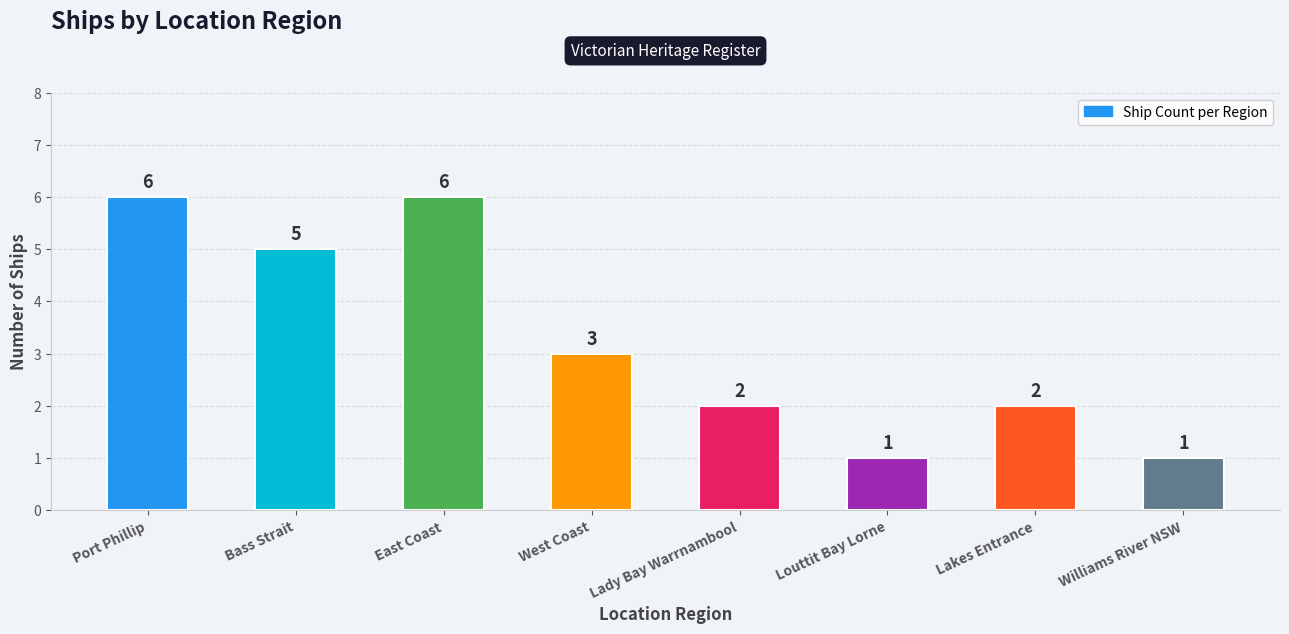

What is the label of the 4th bar from the right?

Lady Bay Warrnambool